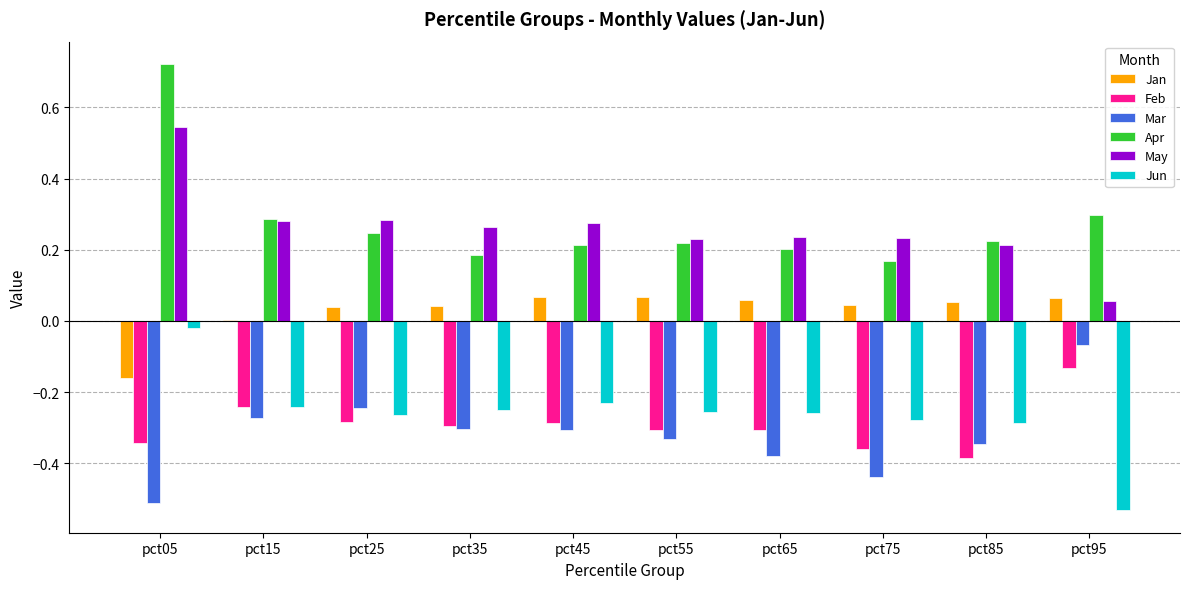

At which label is Apr closest to 0?

pct75